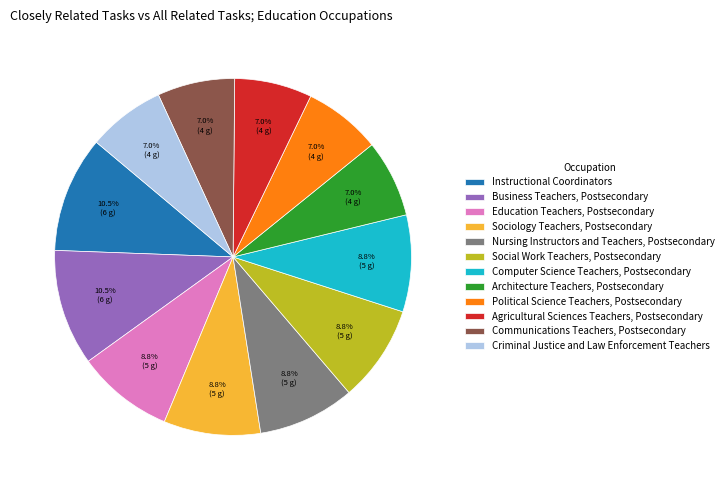

Is there a majority slice in this chart?

No